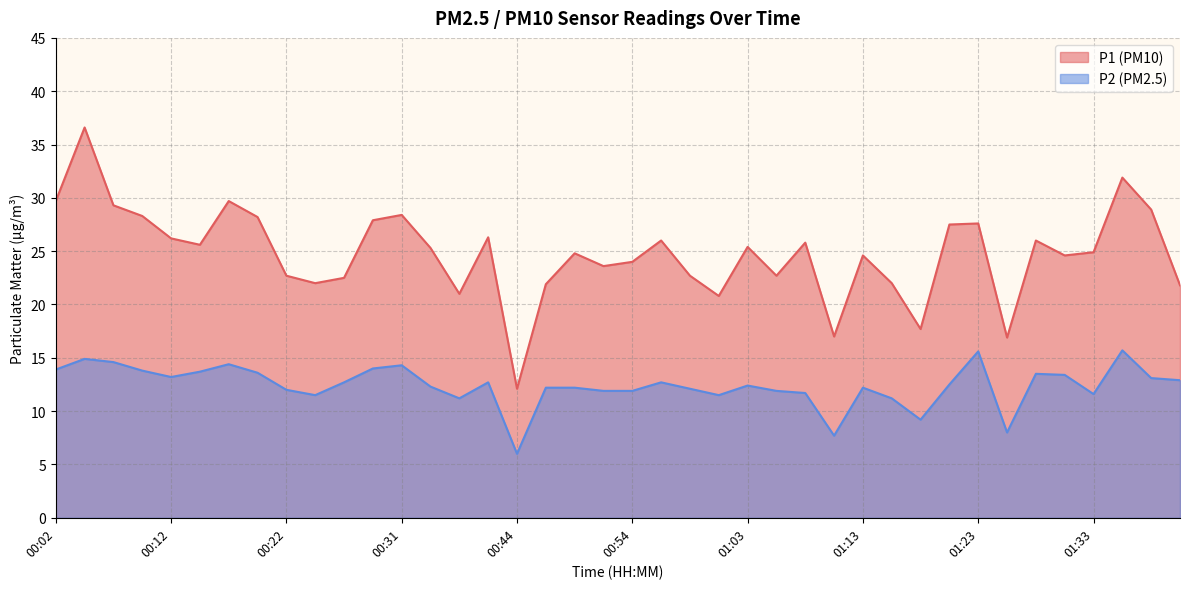

Is the value of P2 at 00:46 greater than the value of P1 at 00:19?

No